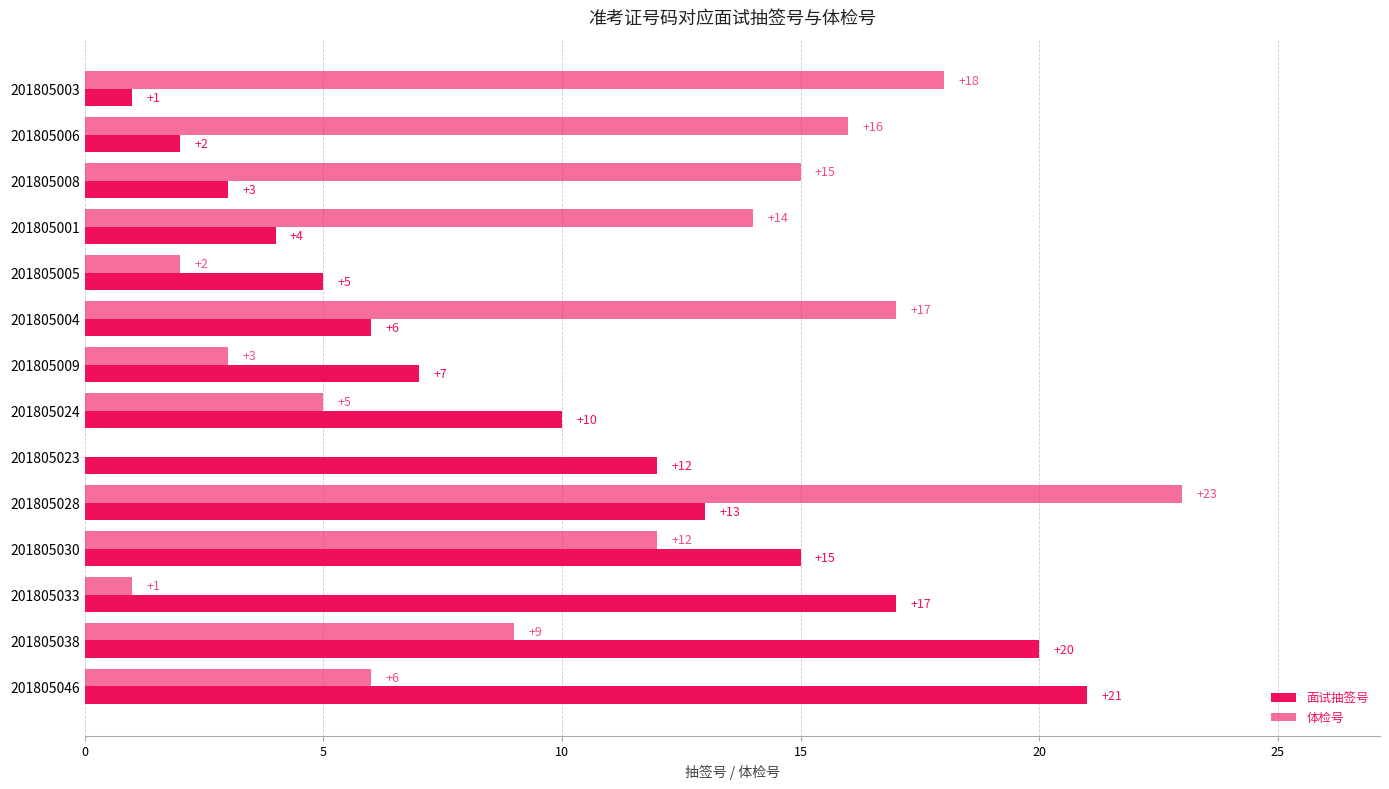

Count the number of categories in the chart.

14